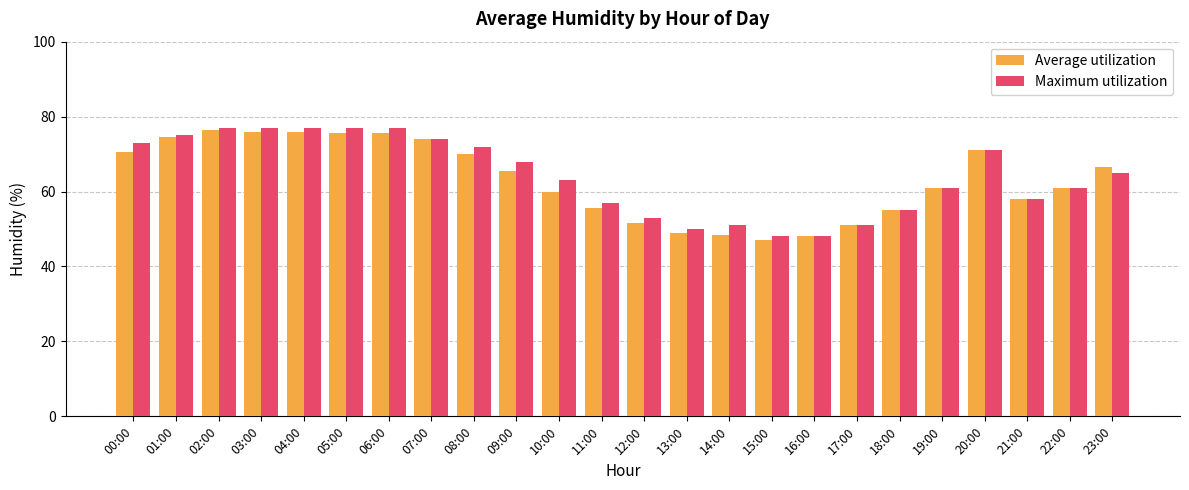

The Maximum utilization series shows 77.0 at 02:00. True or false?

True